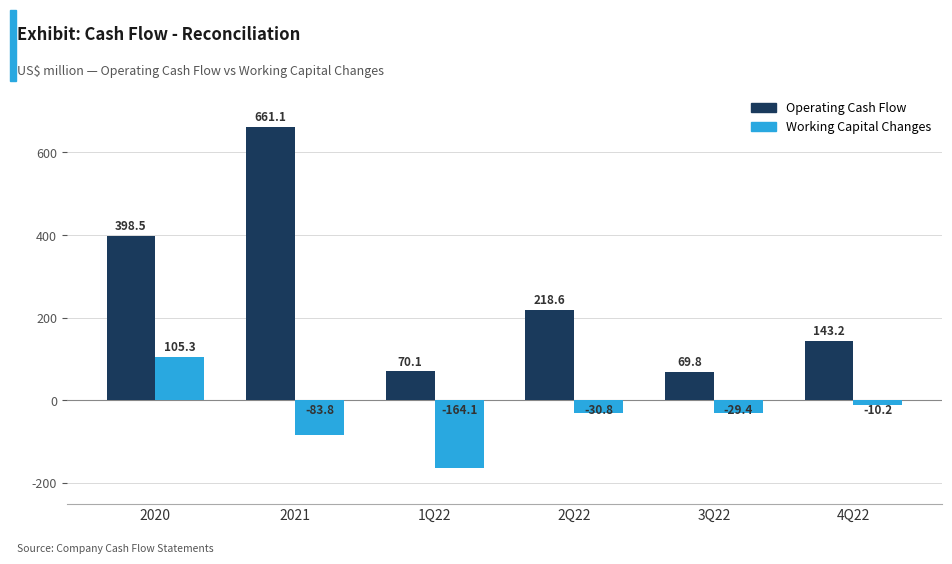

Which series changed the most between 1Q22 and 2Q22?

Operating Cash Flow